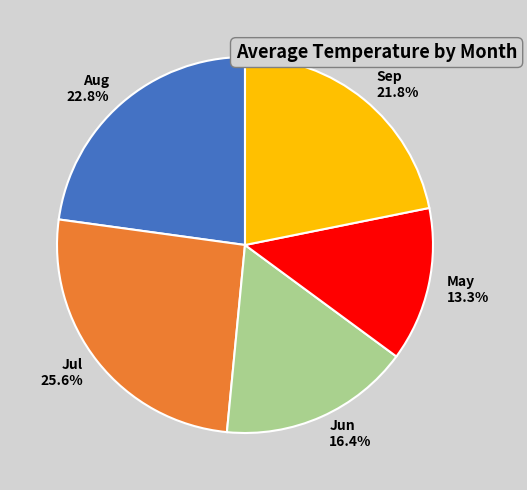

Rank the categories by value from lowest to highest.

May, Jun, Sep, Aug, Jul